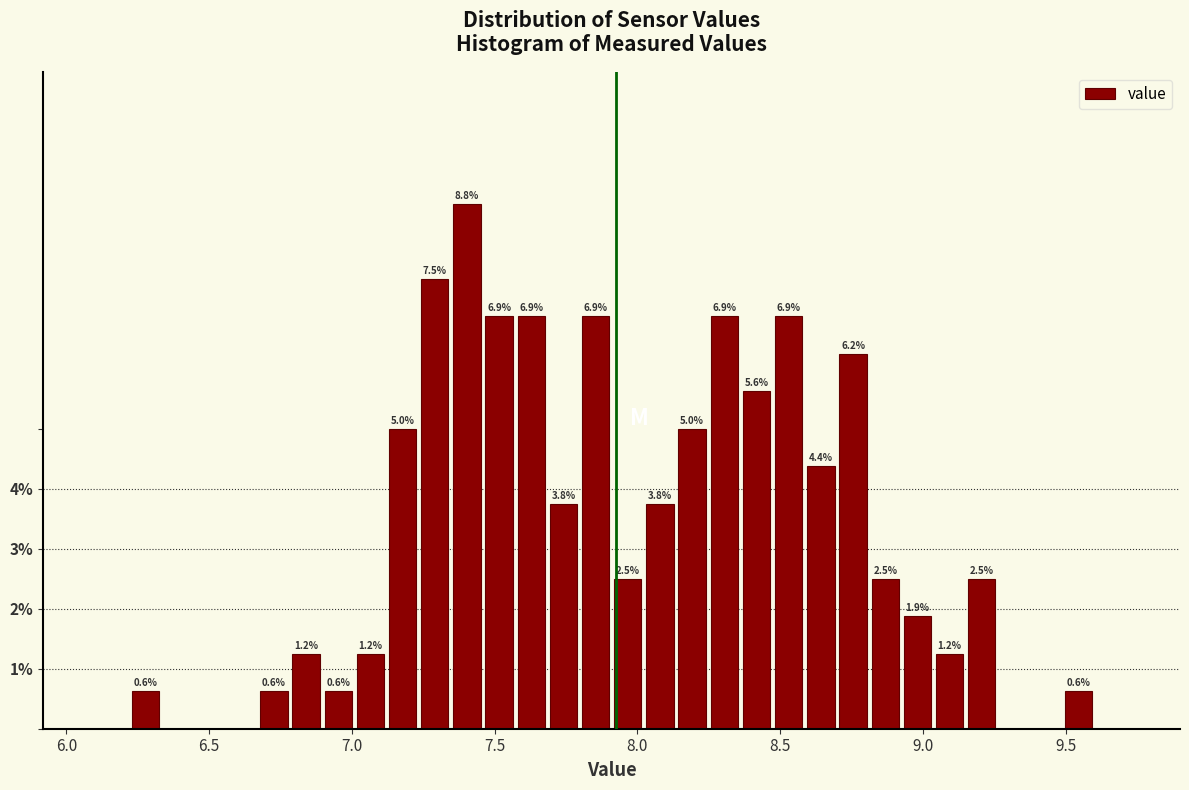

Read against the x-axis, roughly where is the centre of the tallest bar?

7.40